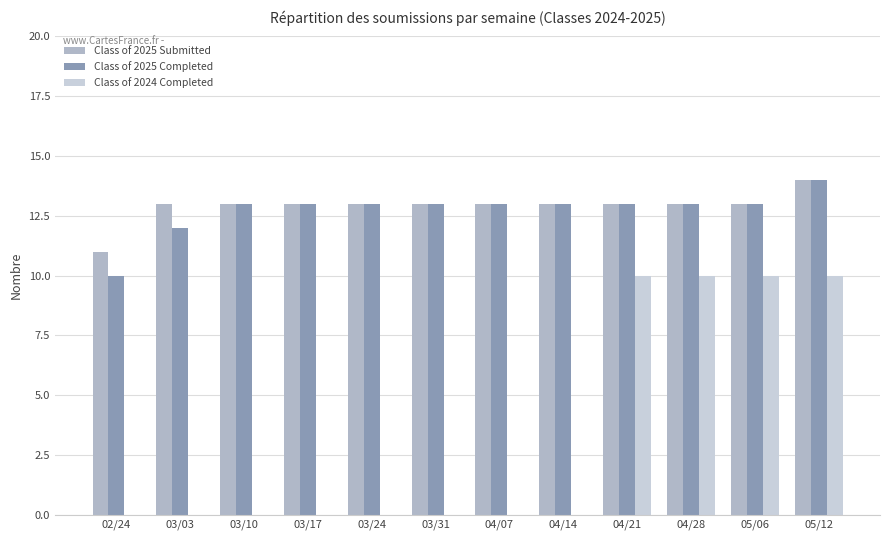

Reading left to right, extract all data points from this chart.

Class of 2025 Submitted: 11	13	13	13	13	13	13	13	13	13	13	14
Class of 2025 Completed: 10	12	13	13	13	13	13	13	13	13	13	14
Class of 2024 Completed: 0	0	0	0	0	0	0	0	10	10	10	10